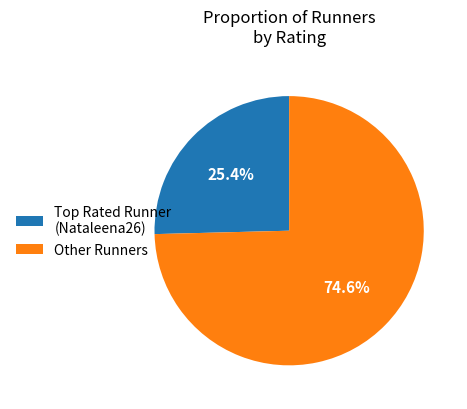

Is there any slice that represents more than half of the pie?

Yes